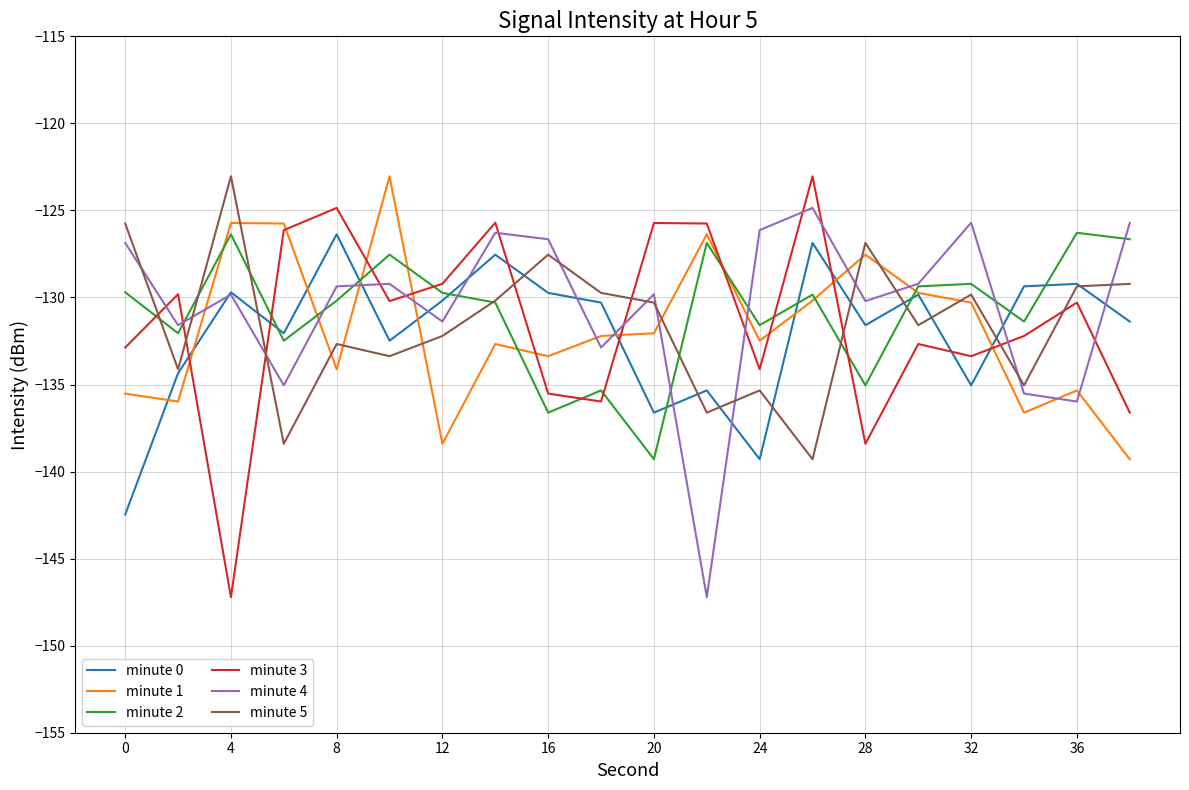

How many times do minute 3 and minute 0 cross each other?

7